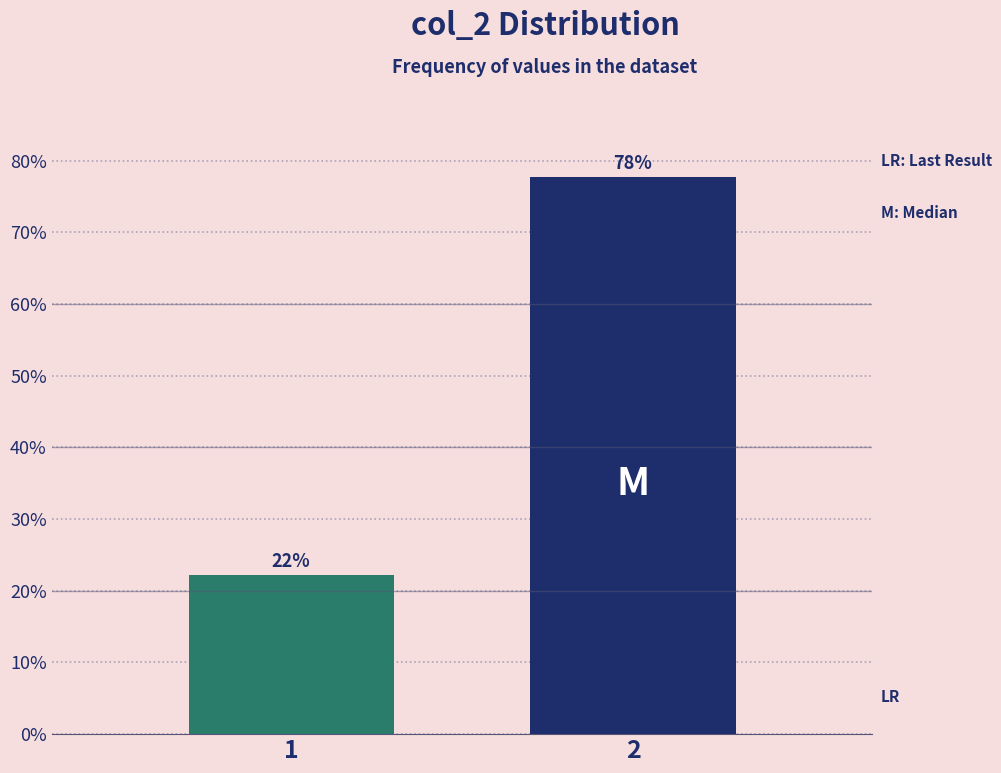

Approximately how many times larger is the value at 1 compared to 2?

0.3